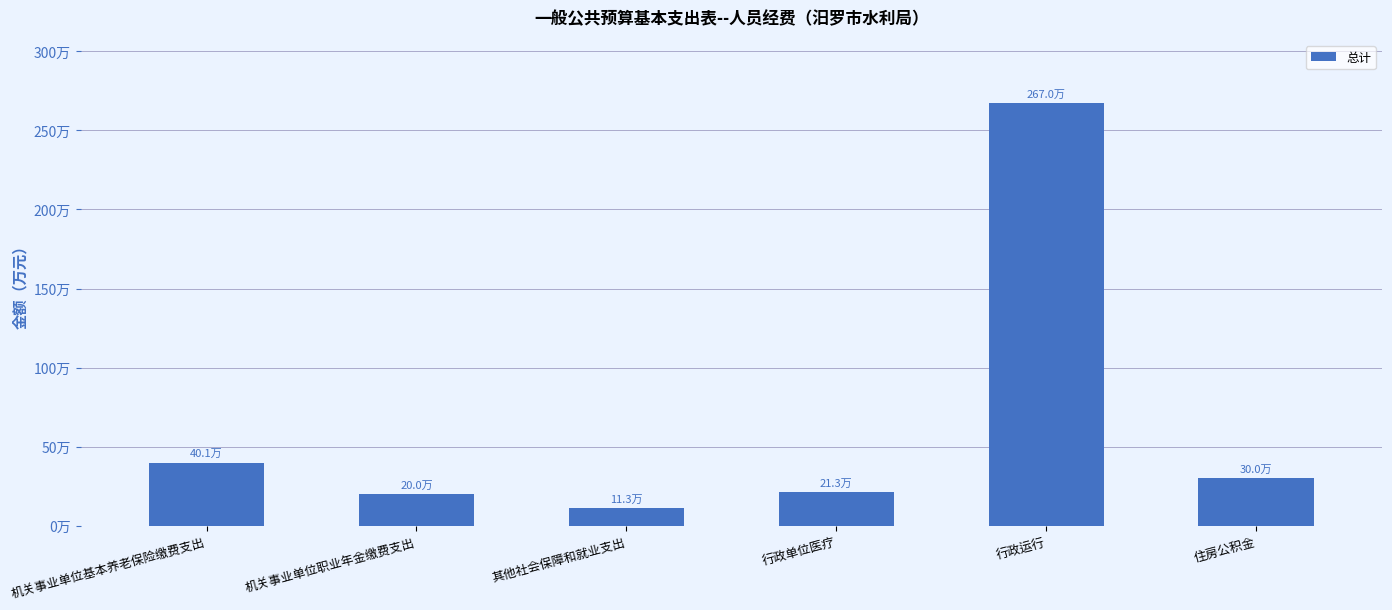

Reading left to right, list all the values displayed in this chart.

400569.6	200284.8	113032.3	212802.6	2670440.0	300427.2